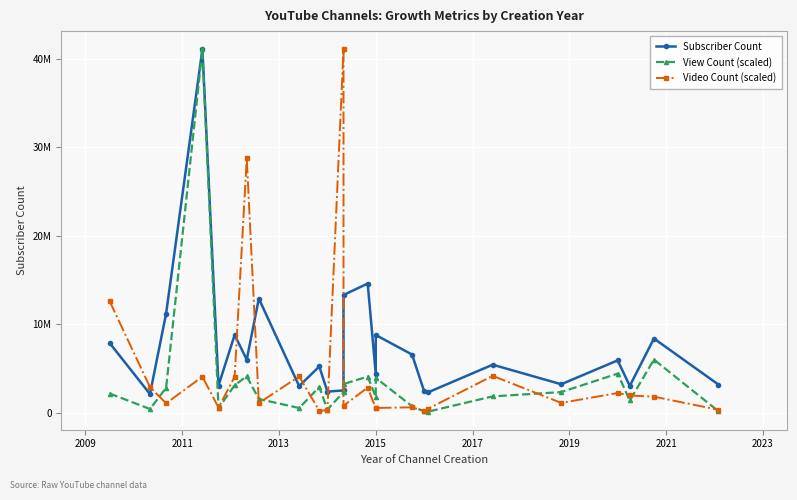

Is the value of Subscriber Count at 12 greater than the value of Video Count (scaled) at 2017?

Yes